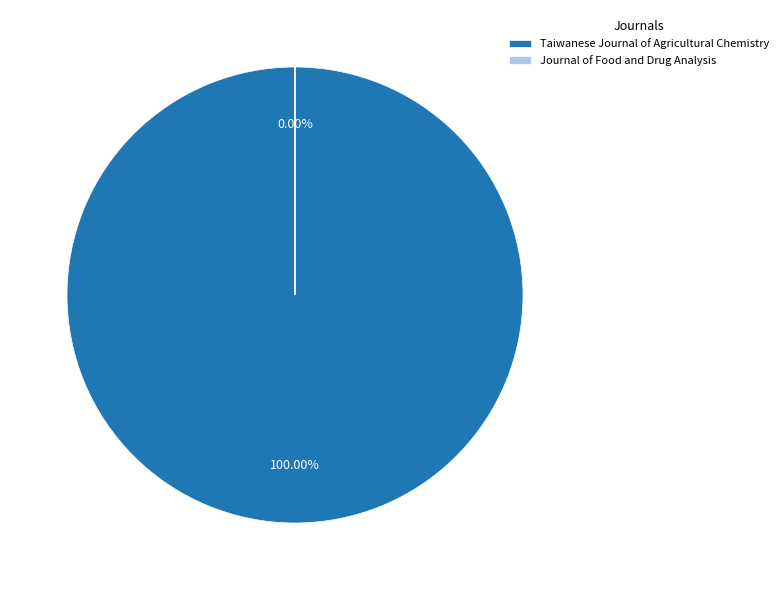

To the nearest percent, what is the average slice percentage?

50%